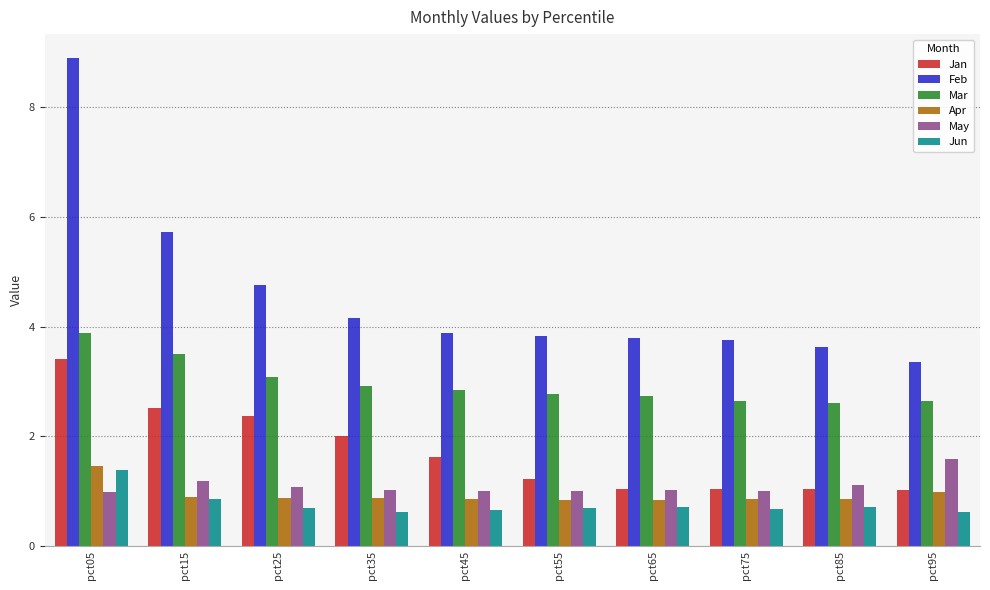

True or false: Feb has a value of 3.3 at pct95.

True